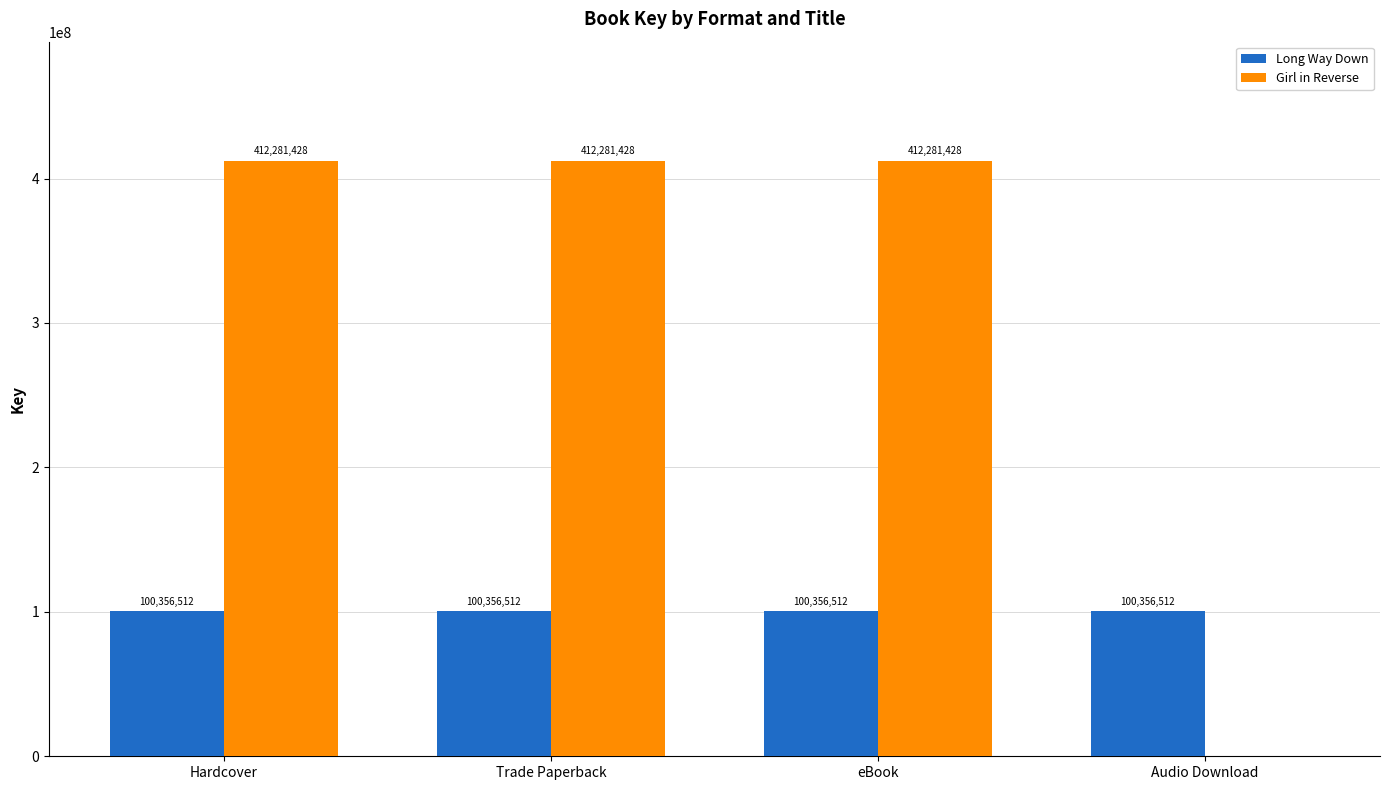

What value does the Long Way Down series have at Hardcover?

100356512